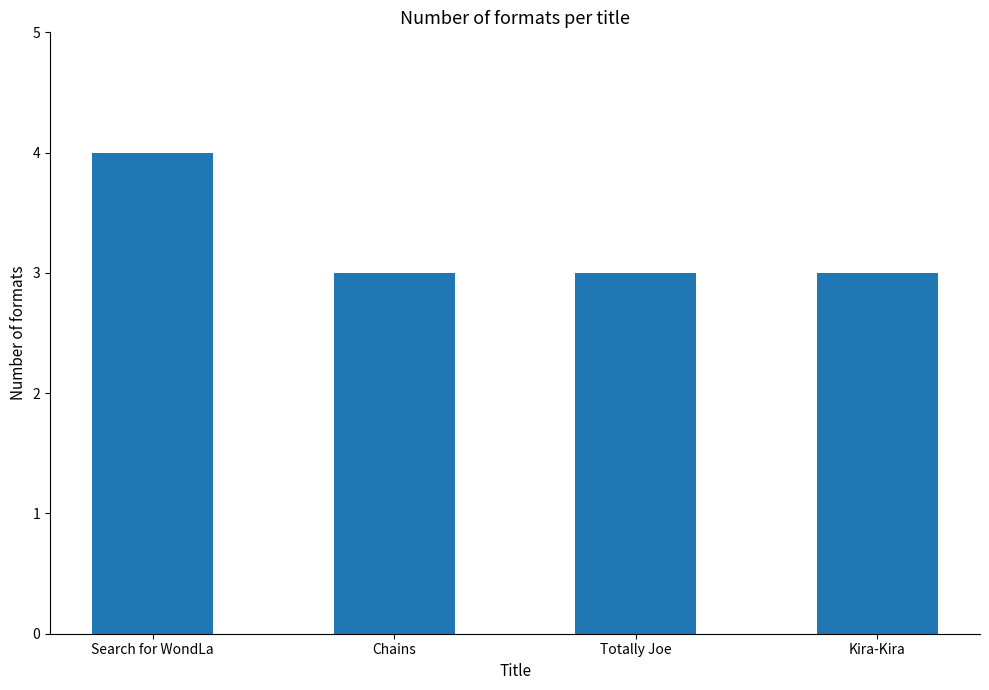

What is the average value?

3